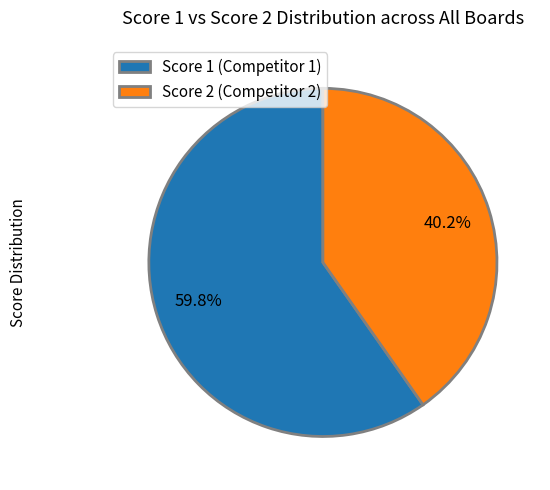

What portion of the pie excludes Score 1 (Competitor 1)?

40.2%